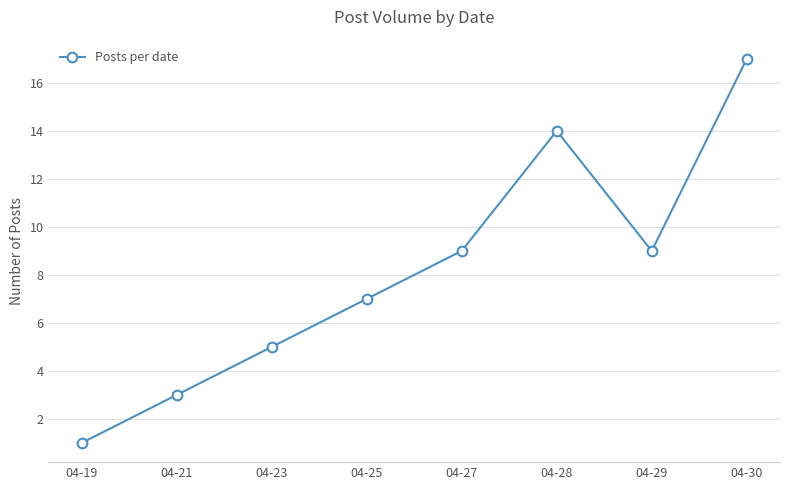

Where is the first local minimum?

04-29